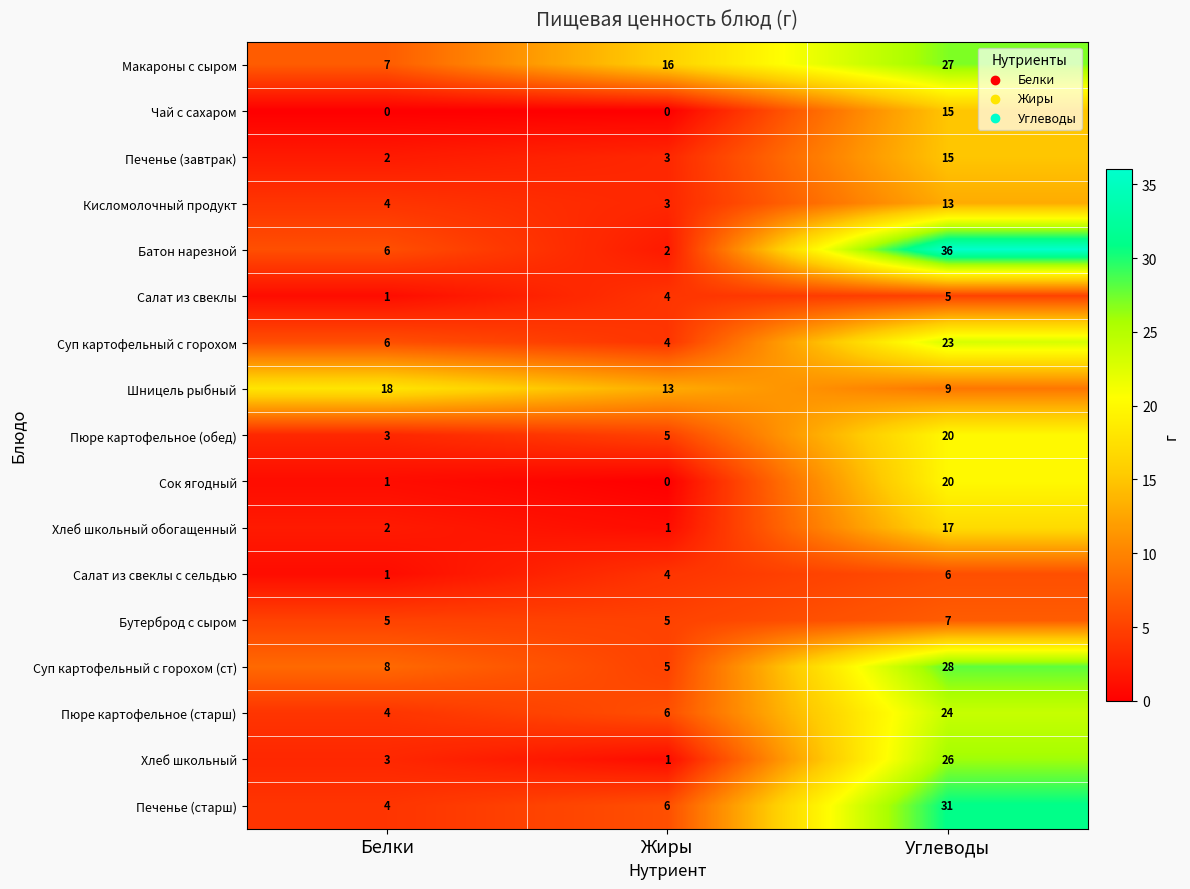

List the labels in order of Батон нарезной value, largest first.

Углеводы, Белки, Жиры